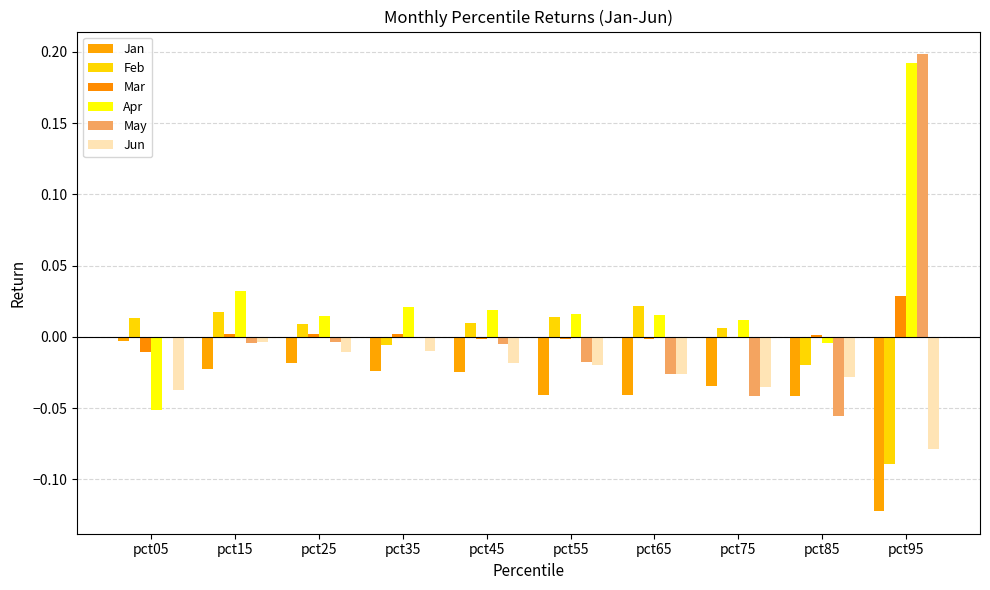

Which series has the largest total across all categories?

Apr